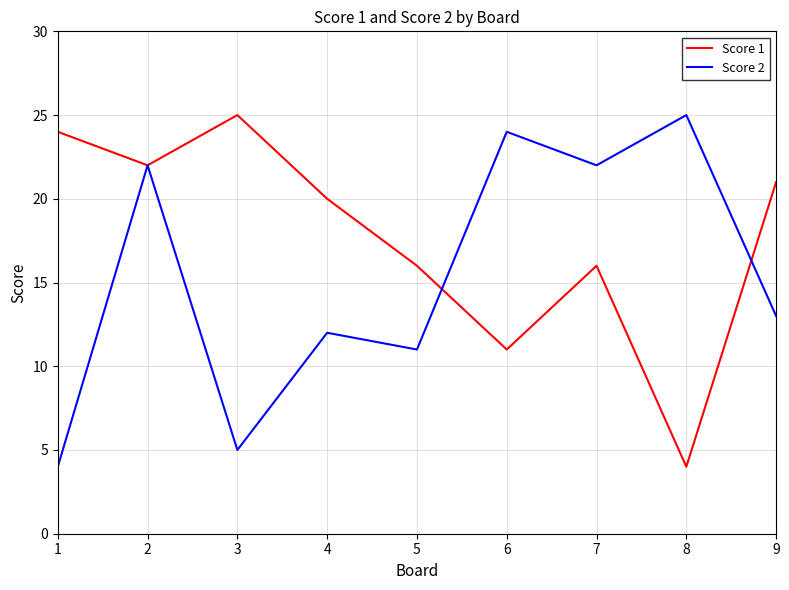

True or false: Score 1 has more than 0 points higher than both neighbors.

True